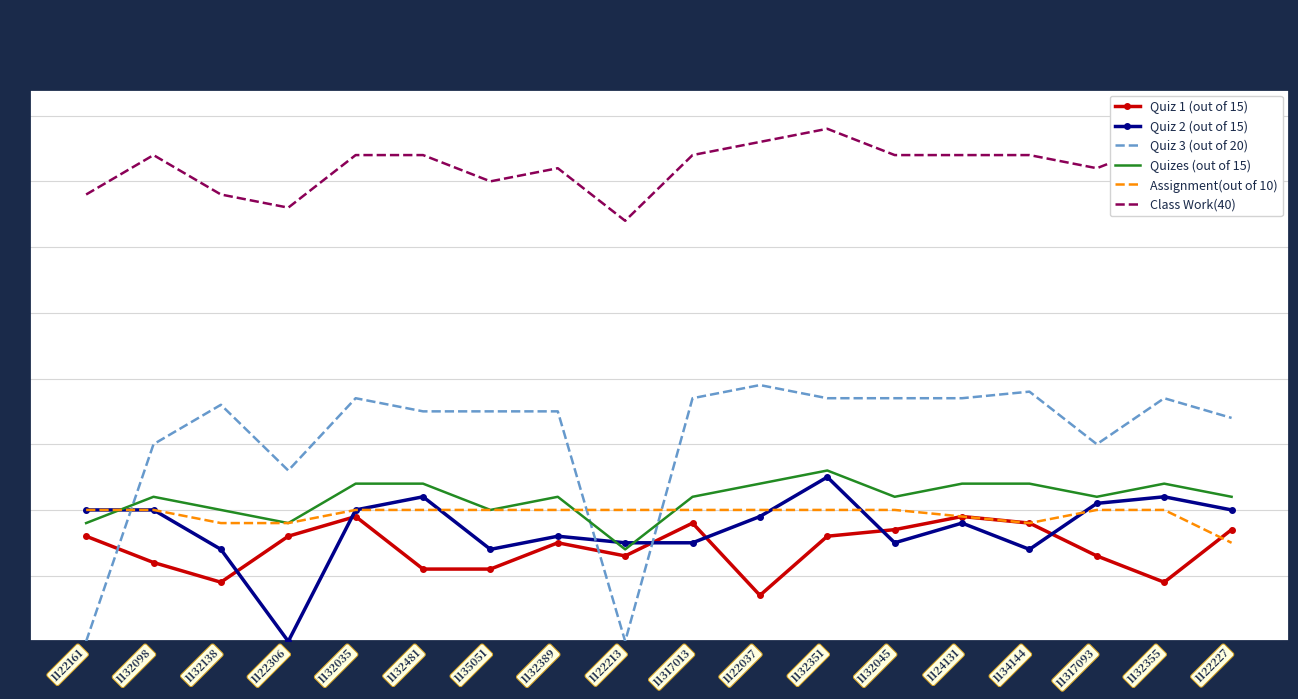

What is the difference between the Quizes (out of 15) values at 11317013 and 1132355?

1.0